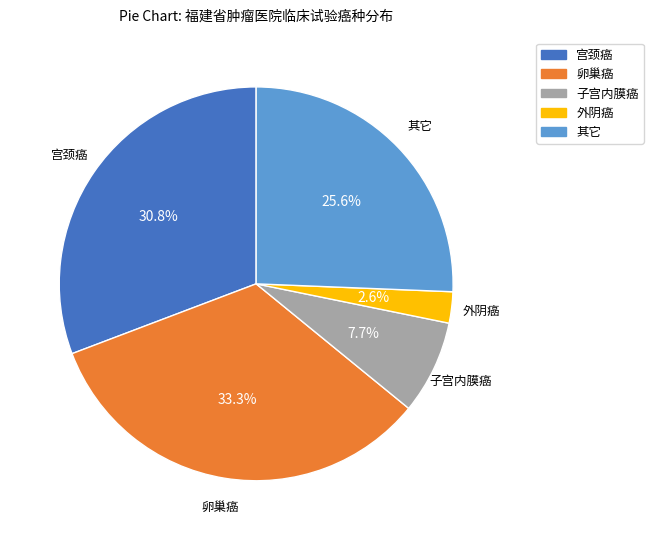

Combined, do 卵巢癌 and 其它 account for over 50%?

Yes